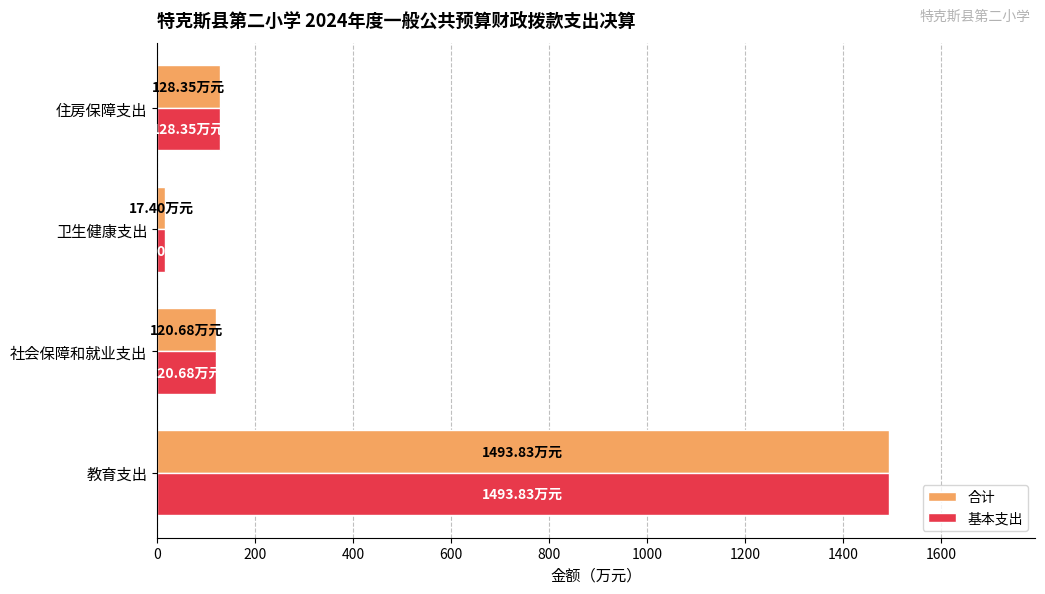

What is the average value of the 合计 series?

440.1